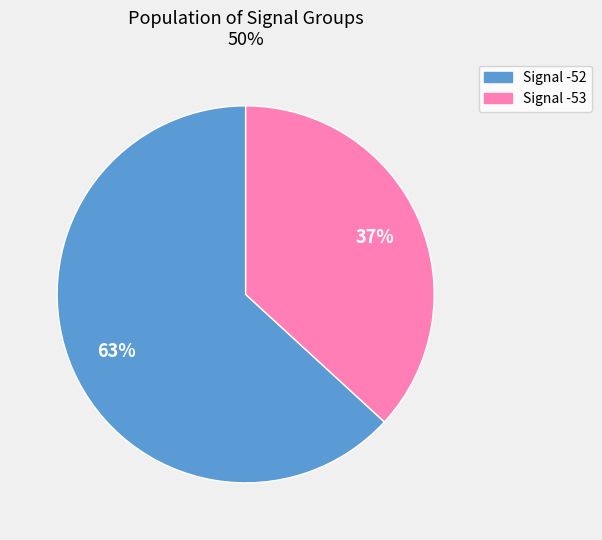

Is there any slice that represents more than half of the pie?

Yes